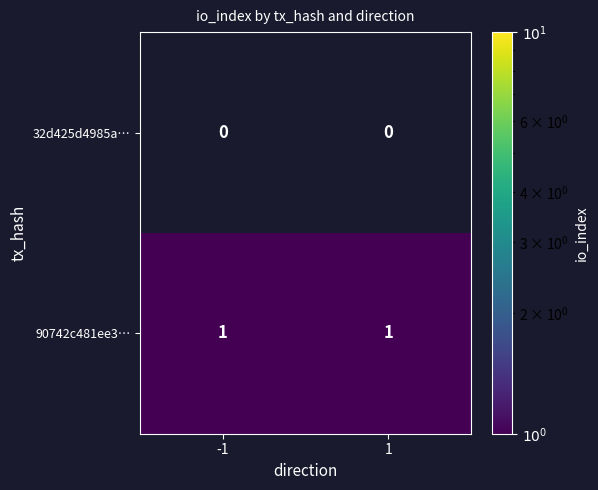

Rank the series by their maximum value, from lowest to highest.

32d425d4985a…, 90742c481ee3…